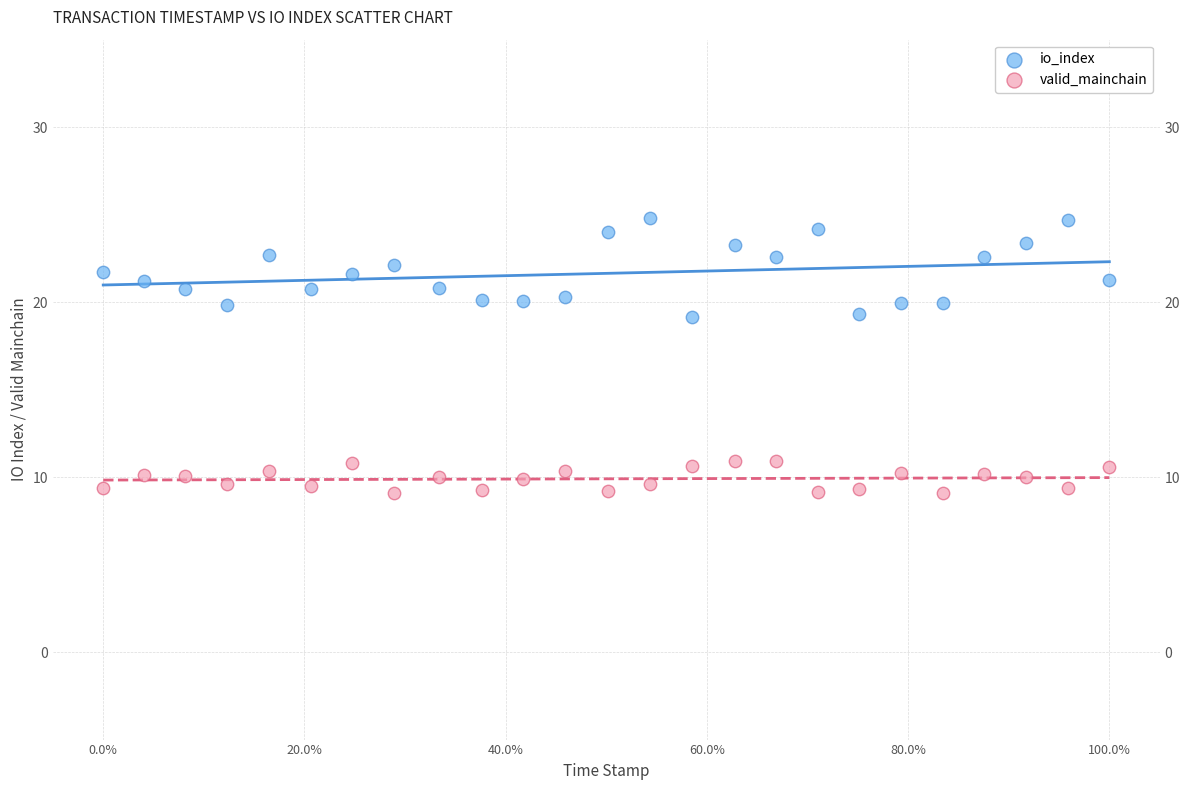

Across all data points, what is the range of X values (max minus min)?

100.0